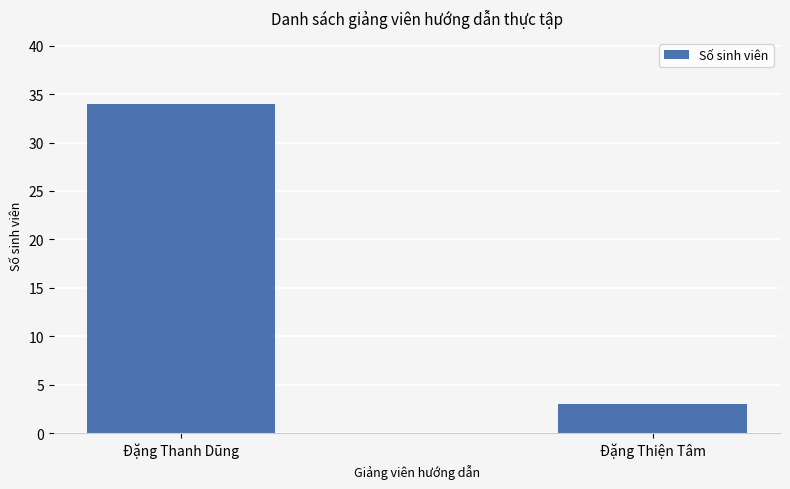

List the labels in order of value, smallest first.

Đặng Thiện Tâm, Đặng Thanh Dũng